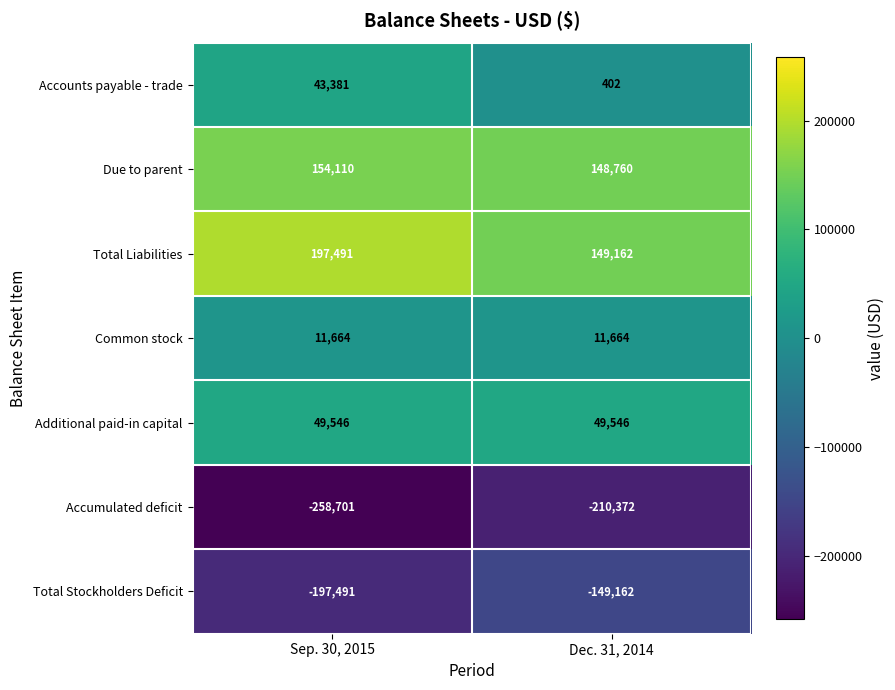

What is the difference between the highest and lowest values at Dec. 31, 2014?

359534